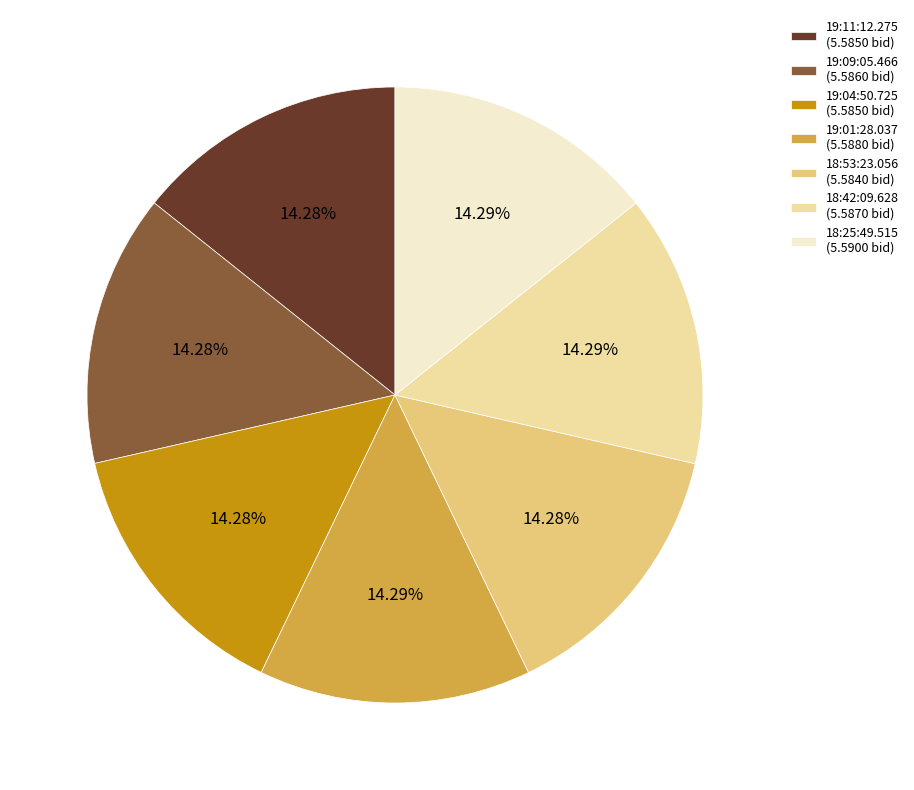

How many slices are in this pie chart?

7